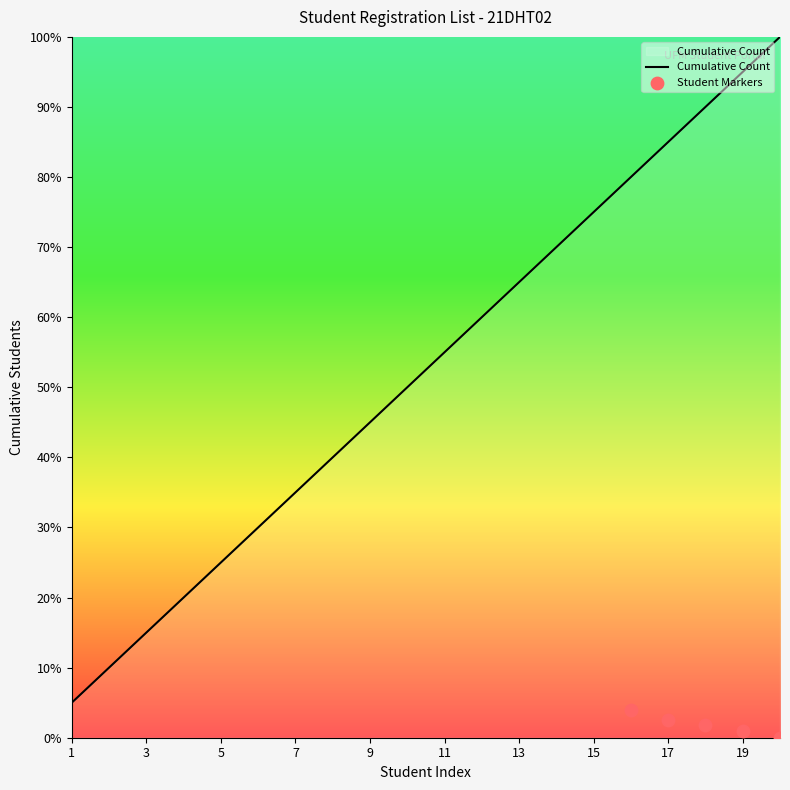

Which has a higher value, 8 or 17?

17